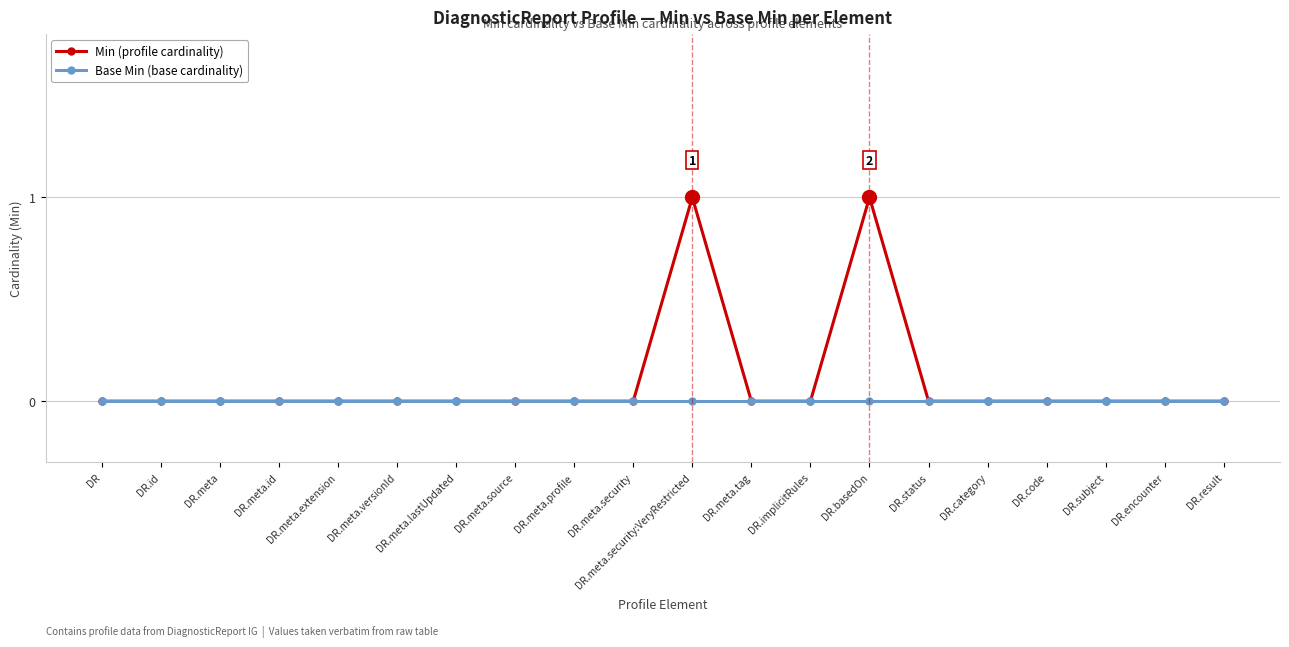

What position from the right is DR.id?

19